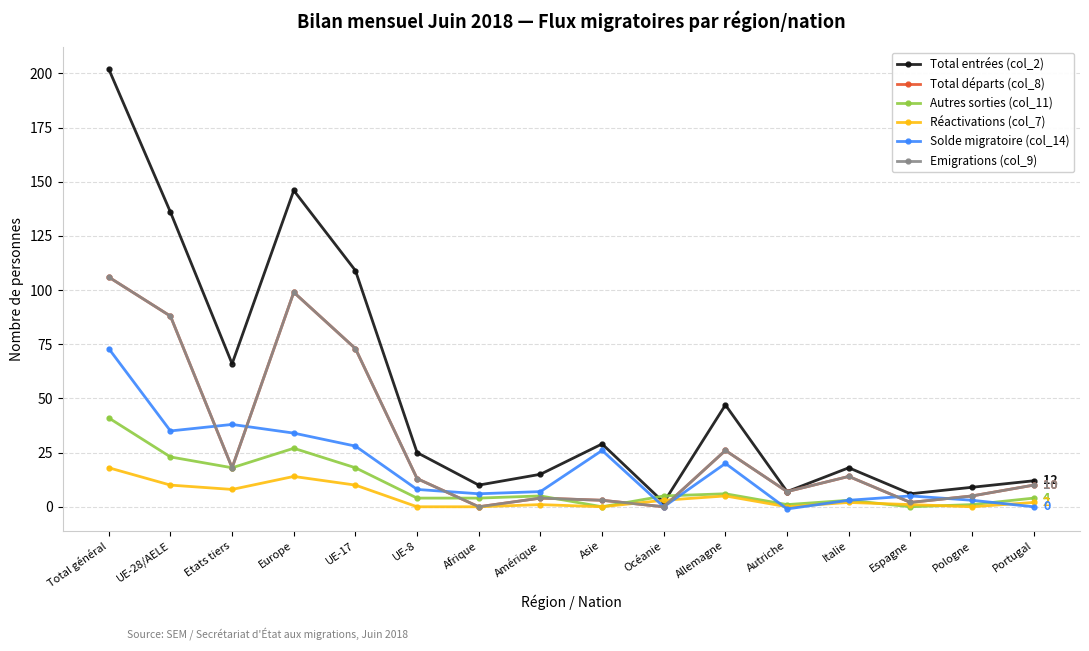

Rank the series by their maximum value, from highest to lowest.

Total entrées (col_2), Total départs (col_8), Emigrations (col_9), Solde migratoire (col_14), Autres sorties (col_11), Réactivations (col_7)